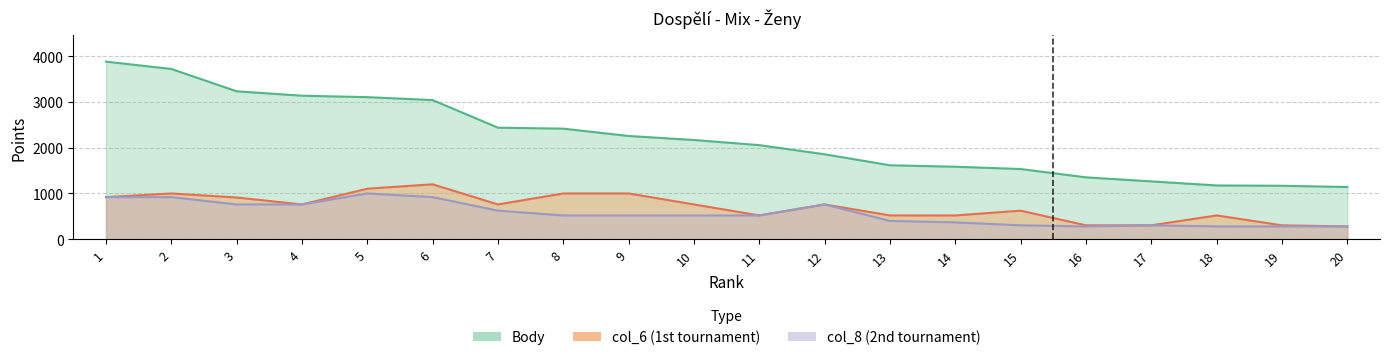

Where is the first local maximum for col_6?

2